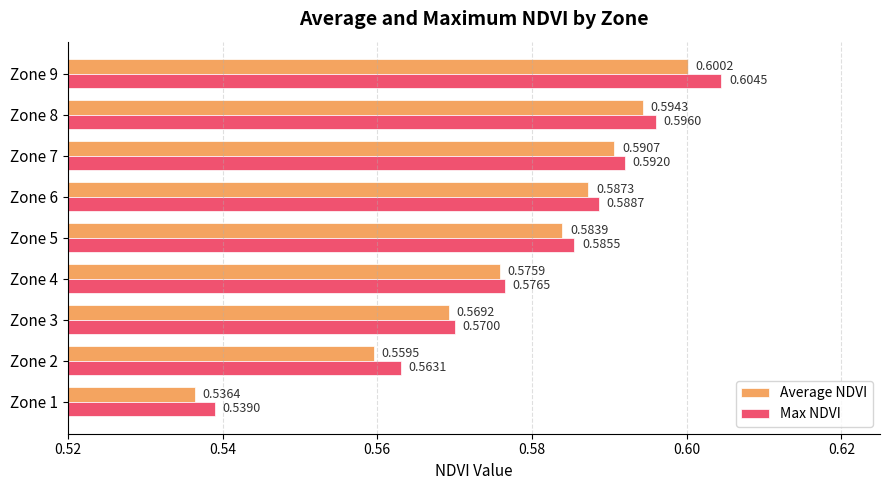

Rank the categories by Max NDVI value from lowest to highest.

Zone 1, Zone 2, Zone 3, Zone 4, Zone 5, Zone 6, Zone 7, Zone 8, Zone 9